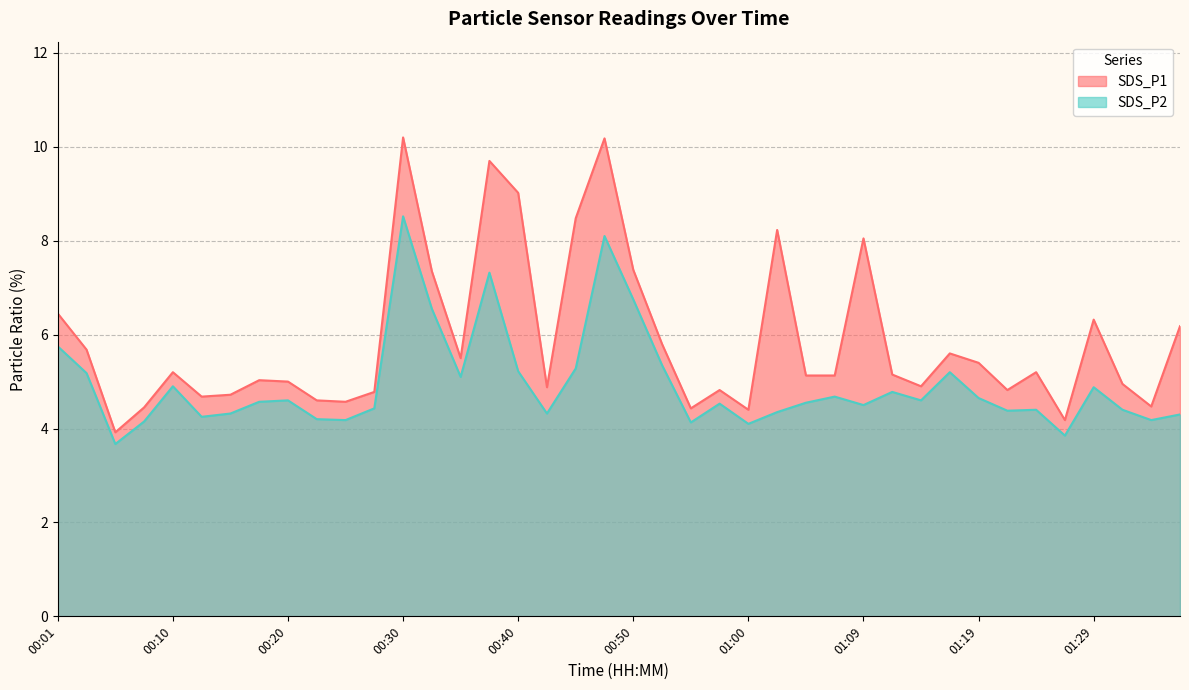

At which category does SDS_P2 reach its first local valley?

00:06